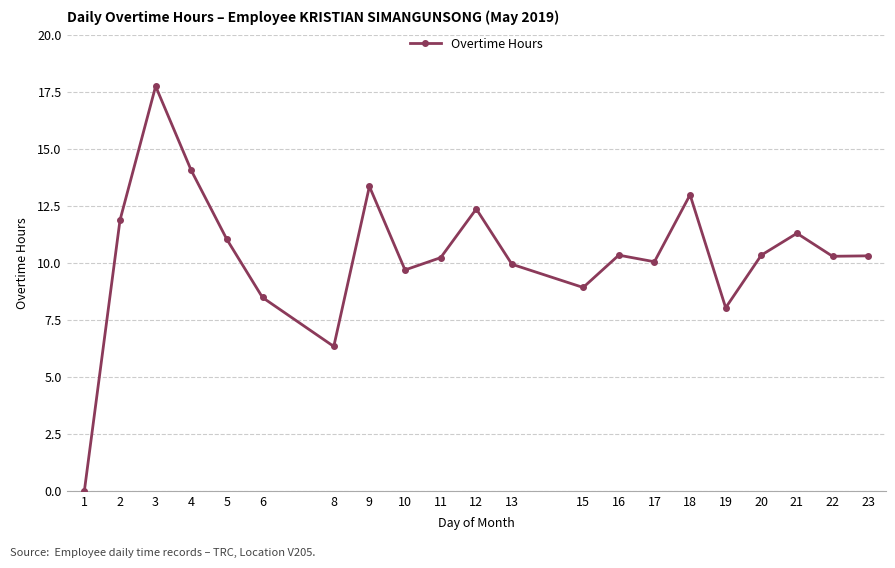

Between 15 and 22, which is larger?

22